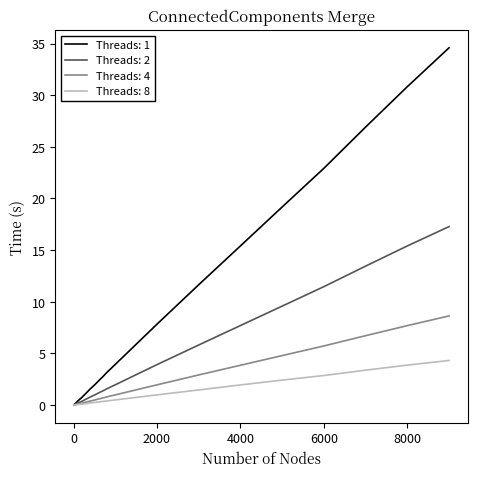

What are all the series names shown in the legend?

Threads: 1, Threads: 2, Threads: 4, Threads: 8